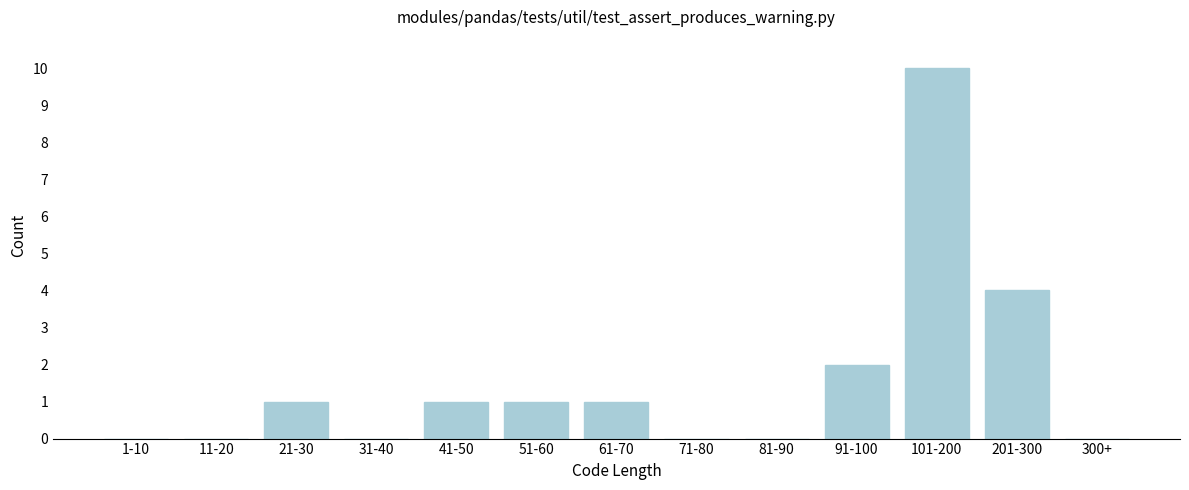

Reading left to right, list all the values displayed in this chart.

1-10=0	11-20=0	21-30=1	31-40=0	41-50=1	51-60=1	61-70=1	71-80=0	81-90=0	91-100=2	101-200=10	201-300=4	300+=0